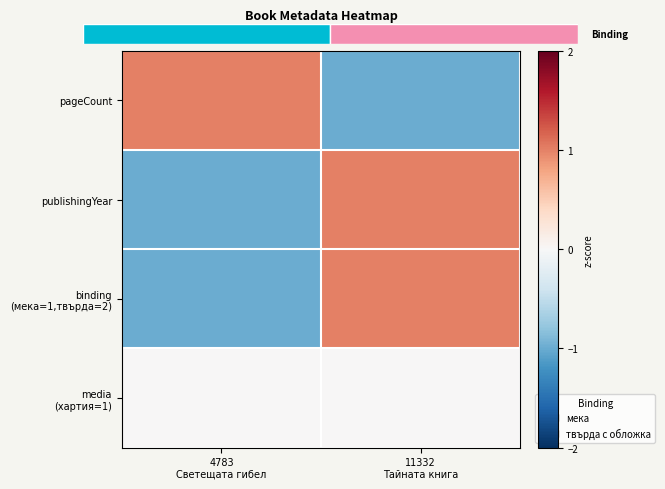

Between 11332
Тайната книга and 4783
Светещата гибел, which is larger?

4783
Светещата гибел